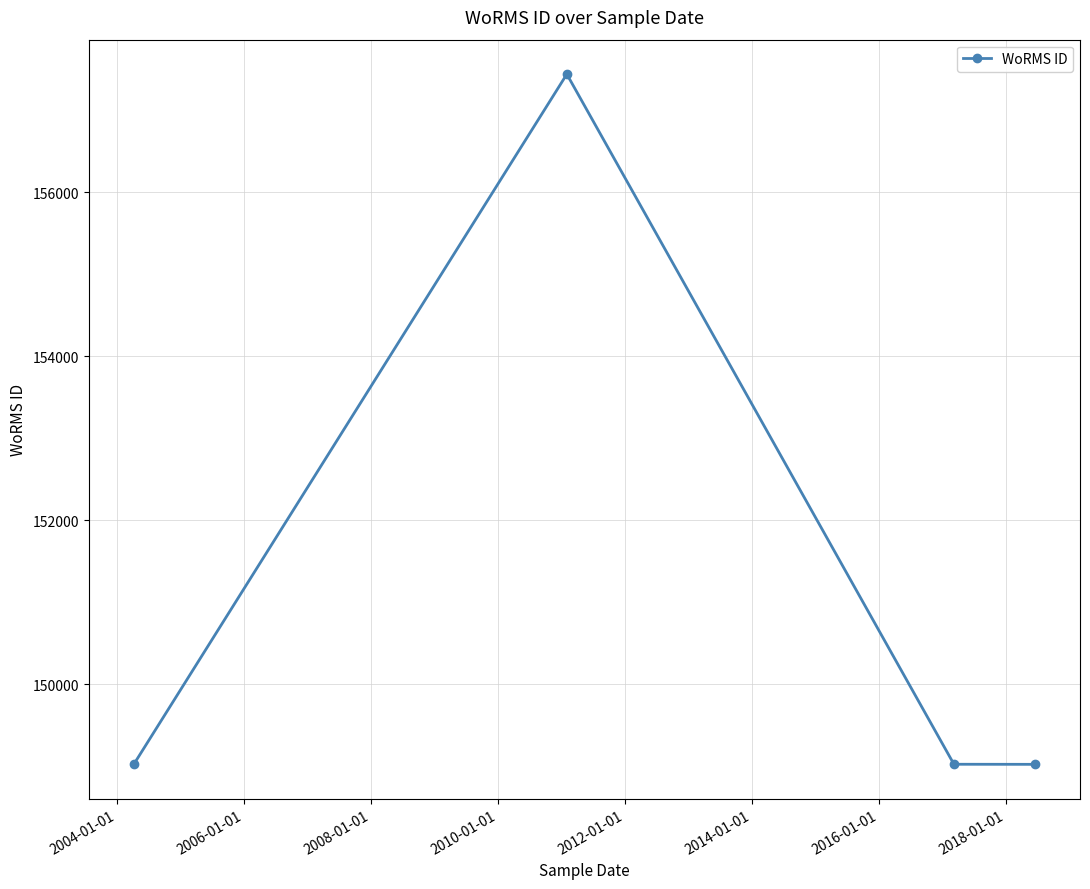

What is the value of the 1st point from the left?

149023